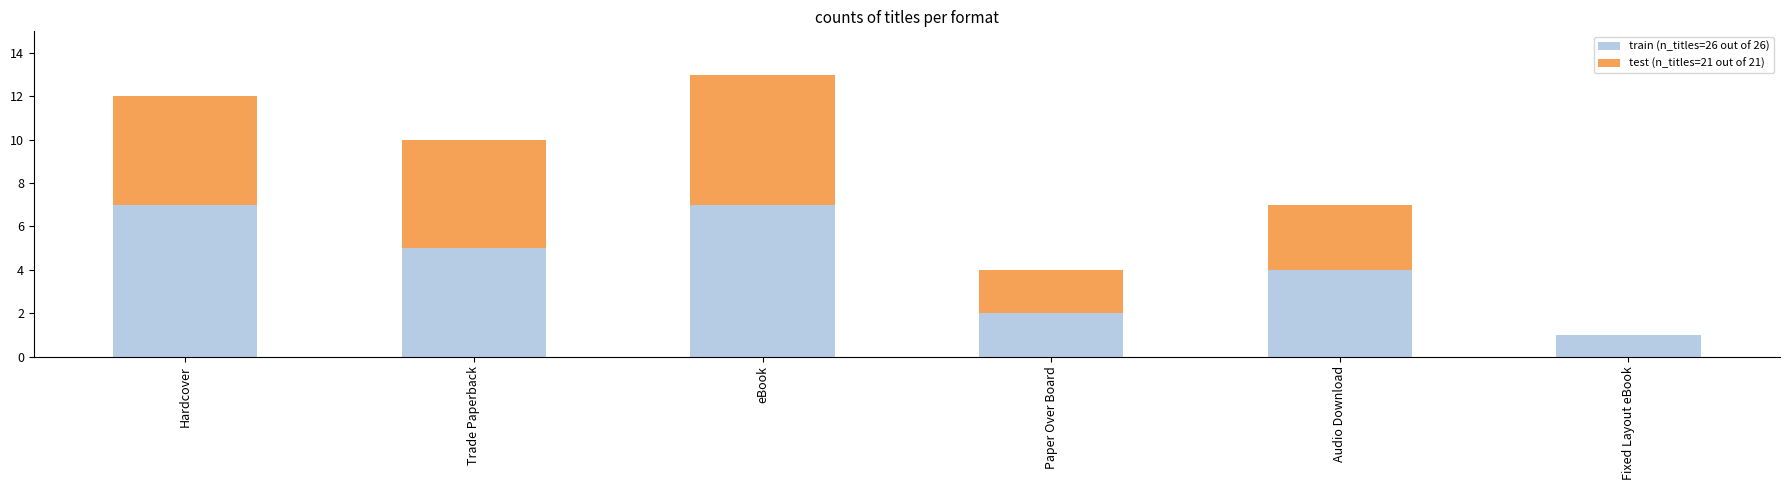

Are the bars horizontal?

No